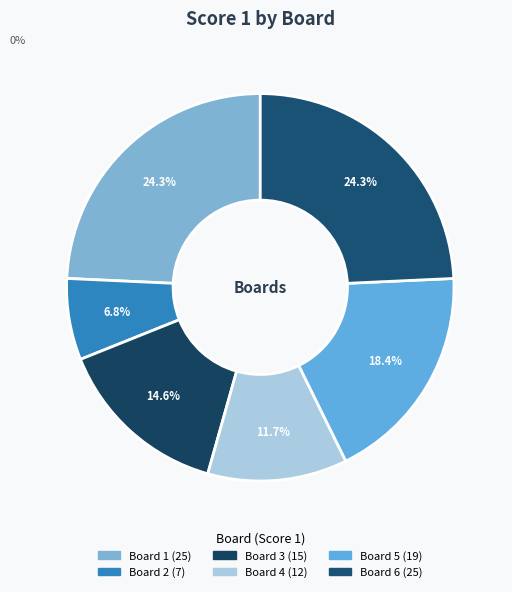

How many slices are in this pie chart?

6